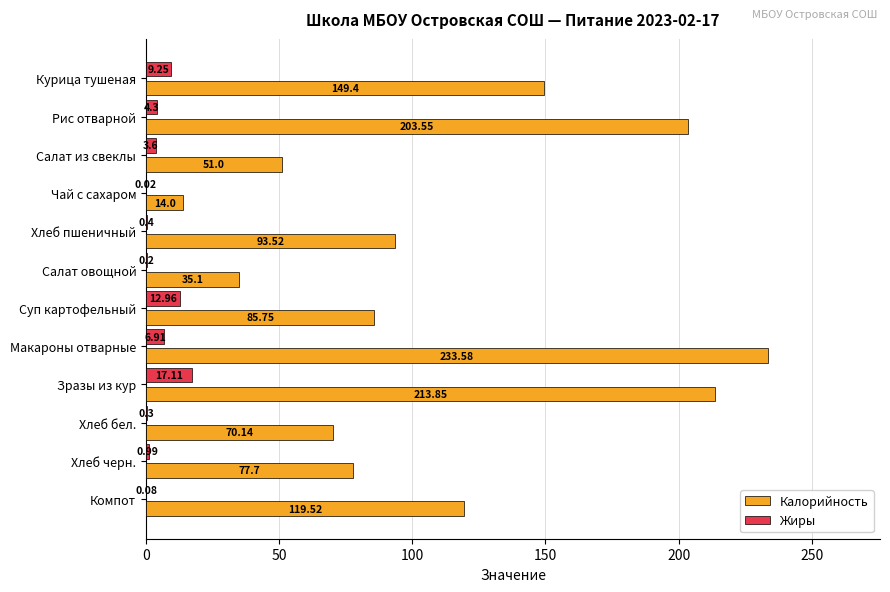

What is the sum of all Жиры values?

56.1